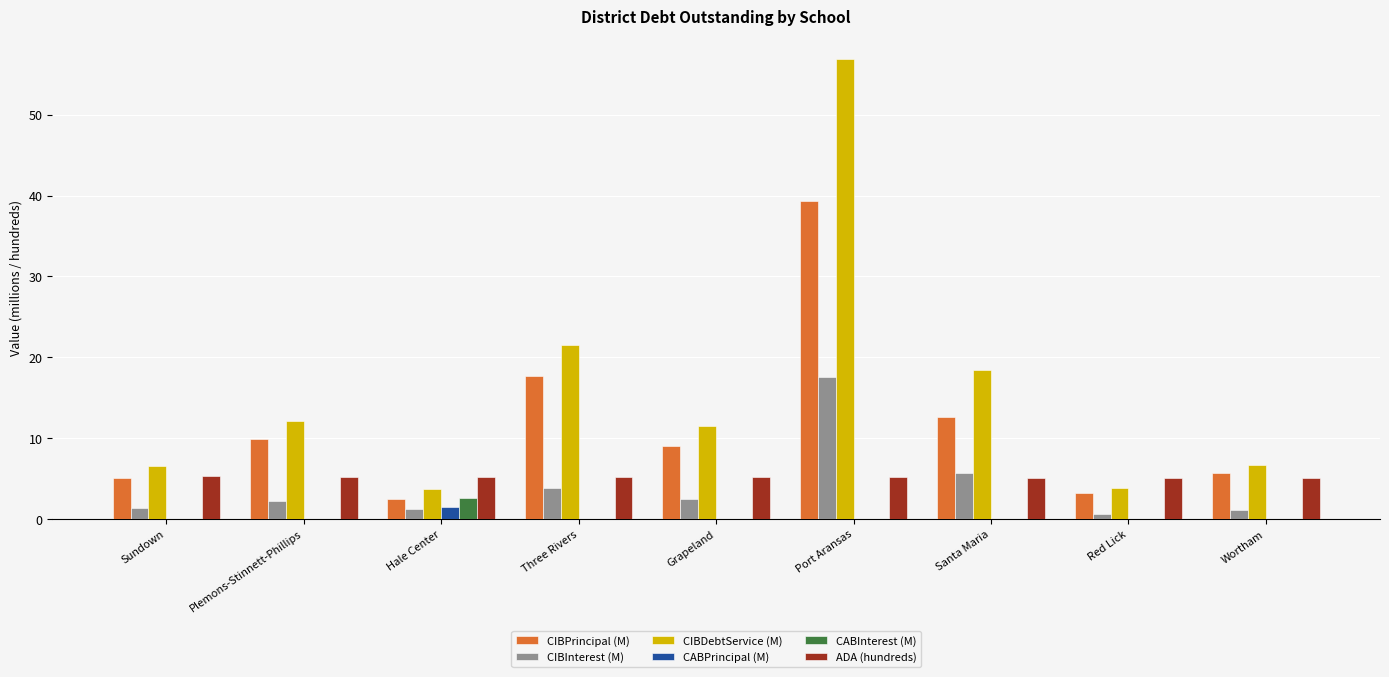

The CIBInterest (M) series shows 1.9 at Santa Maria. True or false?

False